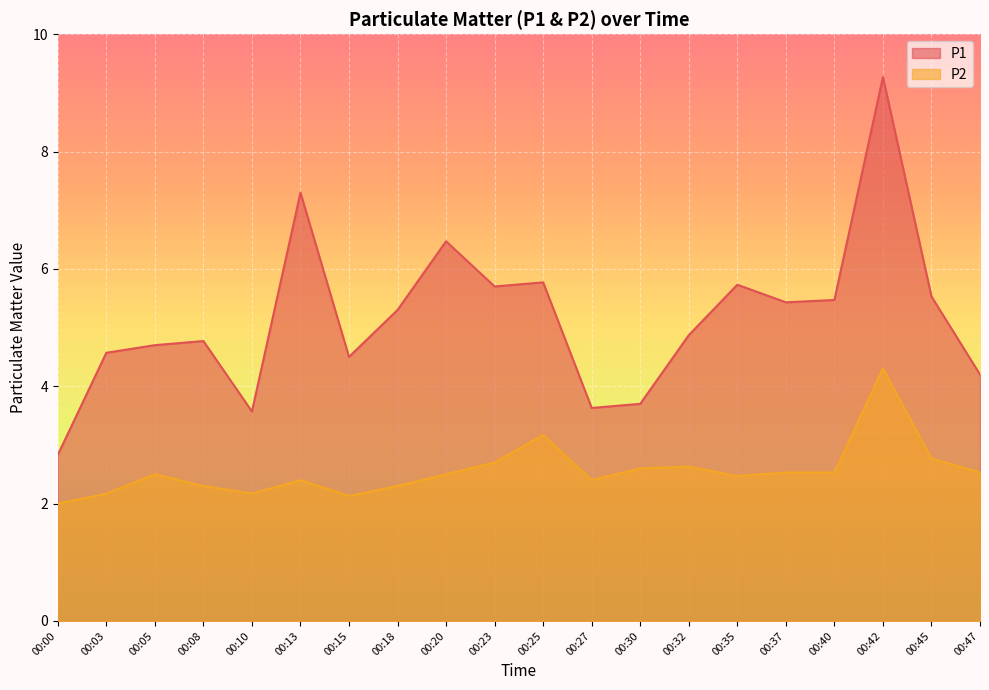

At which category is the sum across all series the highest?

00:42